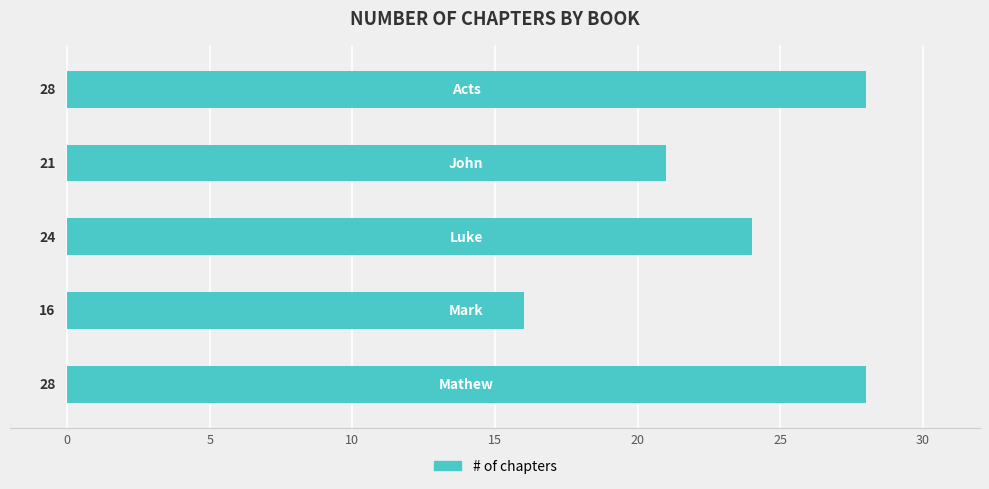

What is the greatest value displayed?

28